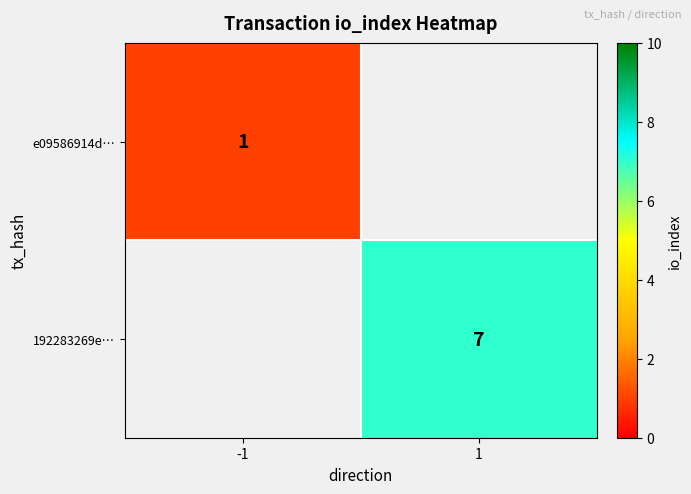

Is it true that 192283269e… equals 11 at 1?

False